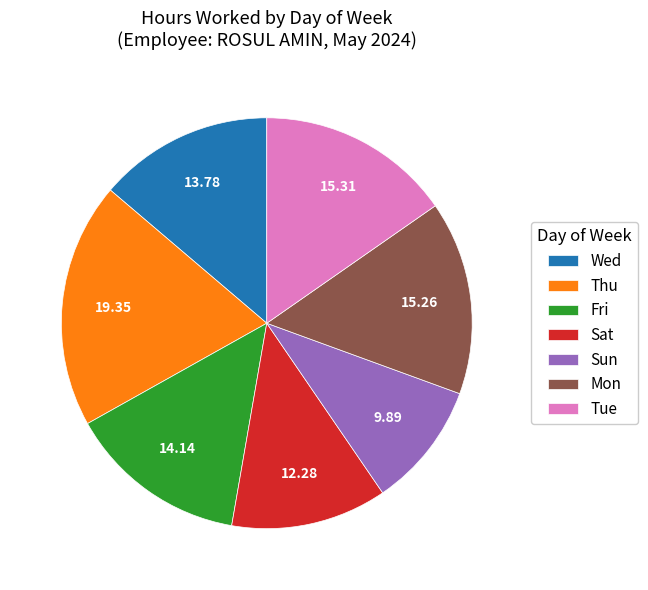

What is the largest slice in the pie chart?

Thu